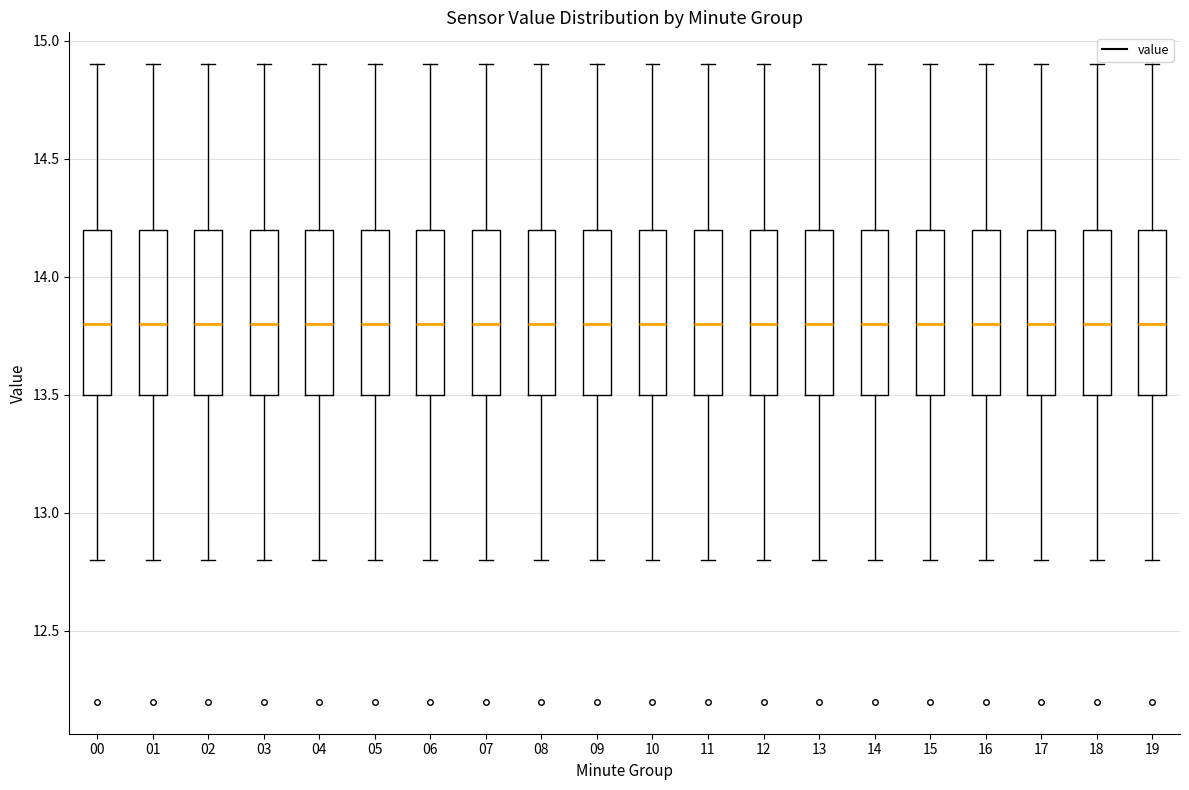

Reading left to right, read every box against the y-axis: the position of its median line, the range the box covers, and the ends of its whiskers. The values are not printed on the chart, so give them approximately, as read against the axis.

00: median 13.8, box 13.5 to 14.2, whiskers 12.8 to 14.9
01: median 13.8, box 13.5 to 14.2, whiskers 12.8 to 14.9
02: median 13.8, box 13.5 to 14.2, whiskers 12.8 to 14.9
03: median 13.8, box 13.5 to 14.2, whiskers 12.8 to 14.9
04: median 13.8, box 13.5 to 14.2, whiskers 12.8 to 14.9
05: median 13.8, box 13.5 to 14.2, whiskers 12.8 to 14.9
06: median 13.8, box 13.5 to 14.2, whiskers 12.8 to 14.9
07: median 13.8, box 13.5 to 14.2, whiskers 12.8 to 14.9
08: median 13.8, box 13.5 to 14.2, whiskers 12.8 to 14.9
09: median 13.8, box 13.5 to 14.2, whiskers 12.8 to 14.9
10: median 13.8, box 13.5 to 14.2, whiskers 12.8 to 14.9
11: median 13.8, box 13.5 to 14.2, whiskers 12.8 to 14.9
12: median 13.8, box 13.5 to 14.2, whiskers 12.8 to 14.9
13: median 13.8, box 13.5 to 14.2, whiskers 12.8 to 14.9
14: median 13.8, box 13.5 to 14.2, whiskers 12.8 to 14.9
15: median 13.8, box 13.5 to 14.2, whiskers 12.8 to 14.9
16: median 13.8, box 13.5 to 14.2, whiskers 12.8 to 14.9
17: median 13.8, box 13.5 to 14.2, whiskers 12.8 to 14.9
18: median 13.8, box 13.5 to 14.2, whiskers 12.8 to 14.9
19: median 13.8, box 13.5 to 14.2, whiskers 12.8 to 14.9